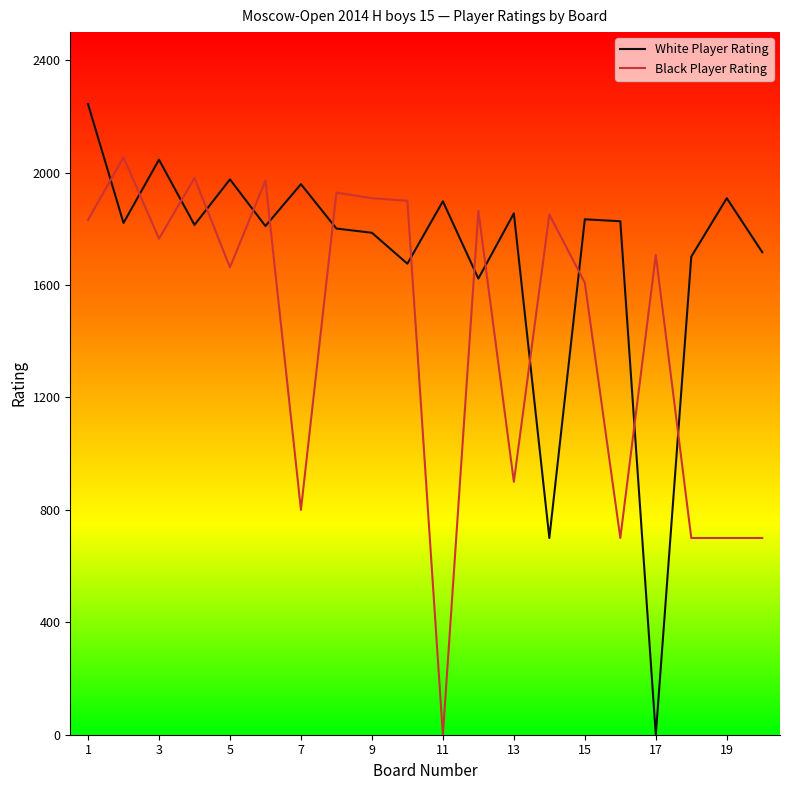

What is the greatest value displayed?

2244